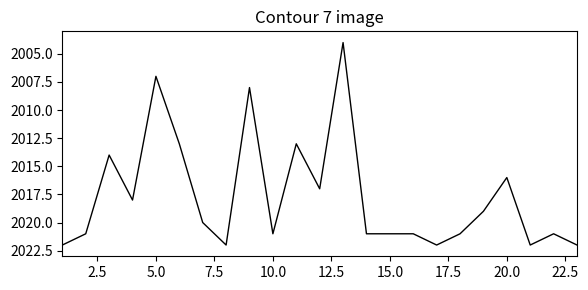

What is the difference between the maximum and minimum values?

18